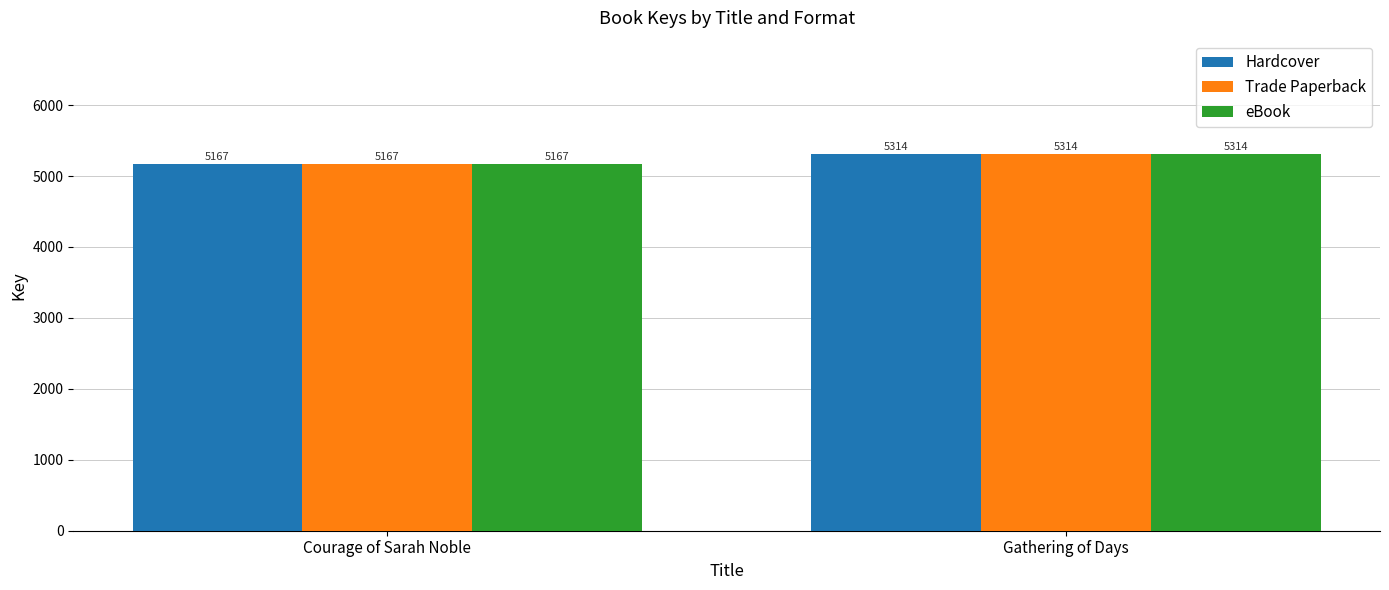

Is it true that Trade Paperback equals 8883 at Courage of Sarah Noble?

False